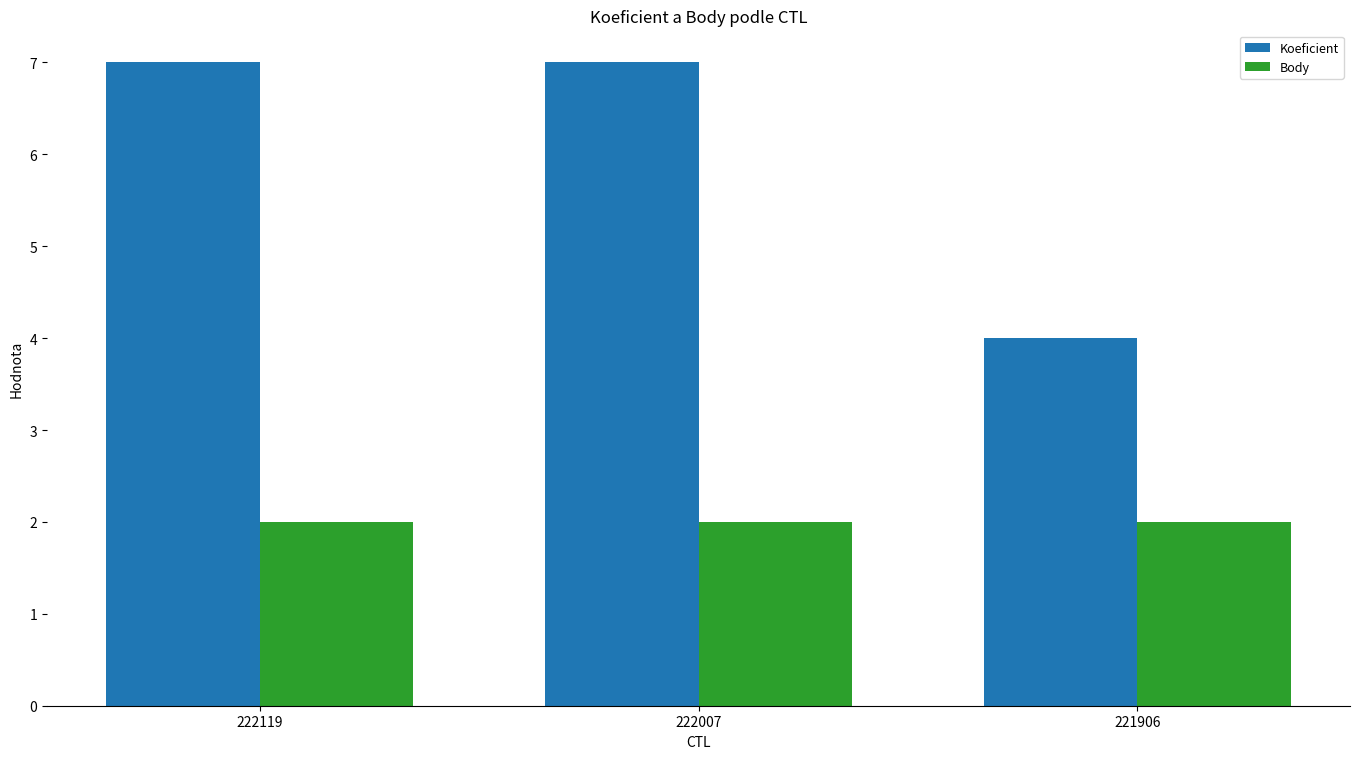

At which label does Koeficient reach its minimum?

221906